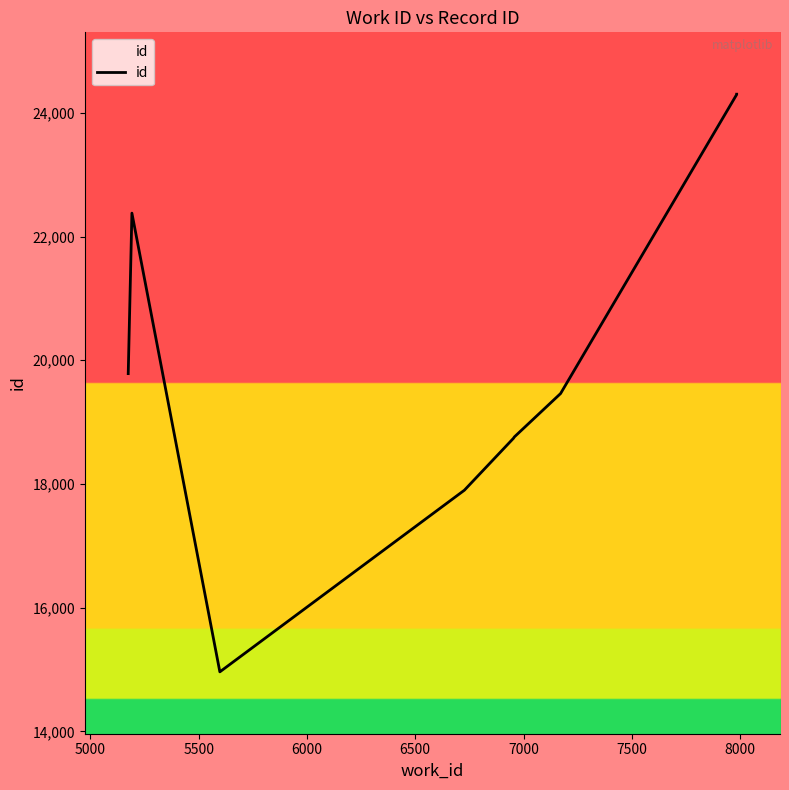

Is it true that the value at 6000 is 30409?

False